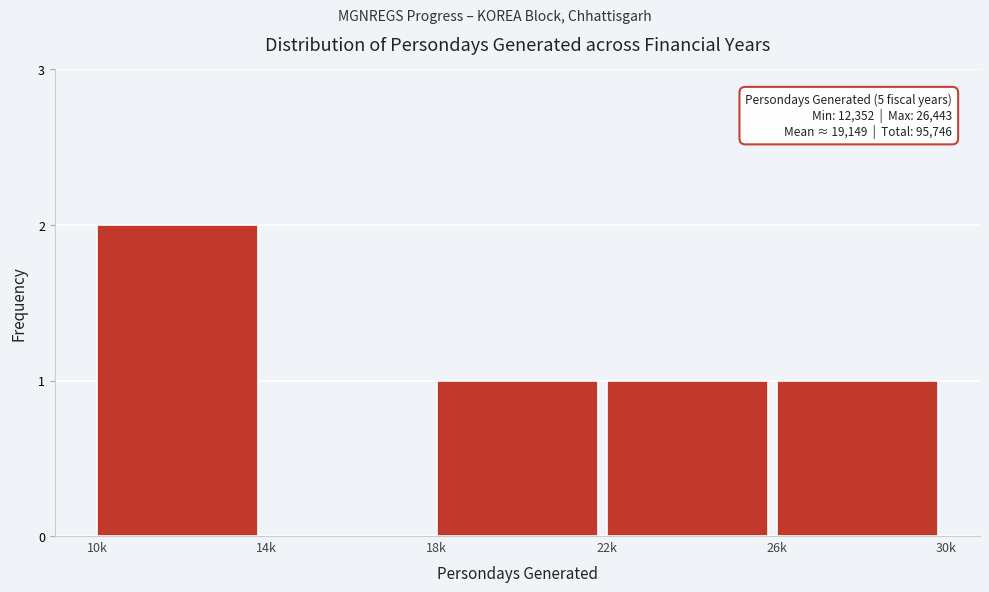

Reading left to right, what are all the values shown in this chart?

10k=2	14k=0	18k=1	22k=1	26k=1